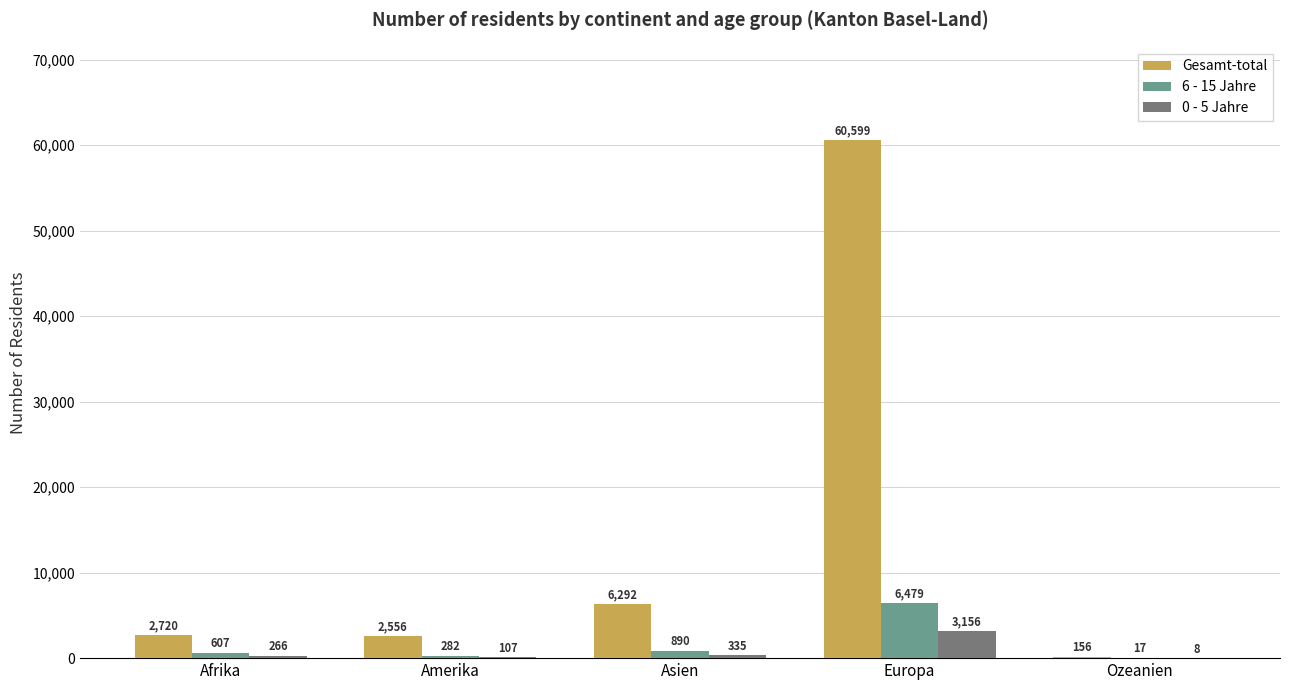

Which series has the largest total across all categories?

Gesamt-total